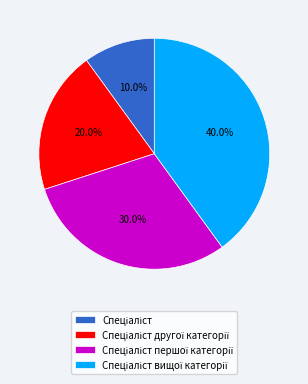

Is there any slice that represents more than half of the pie?

No